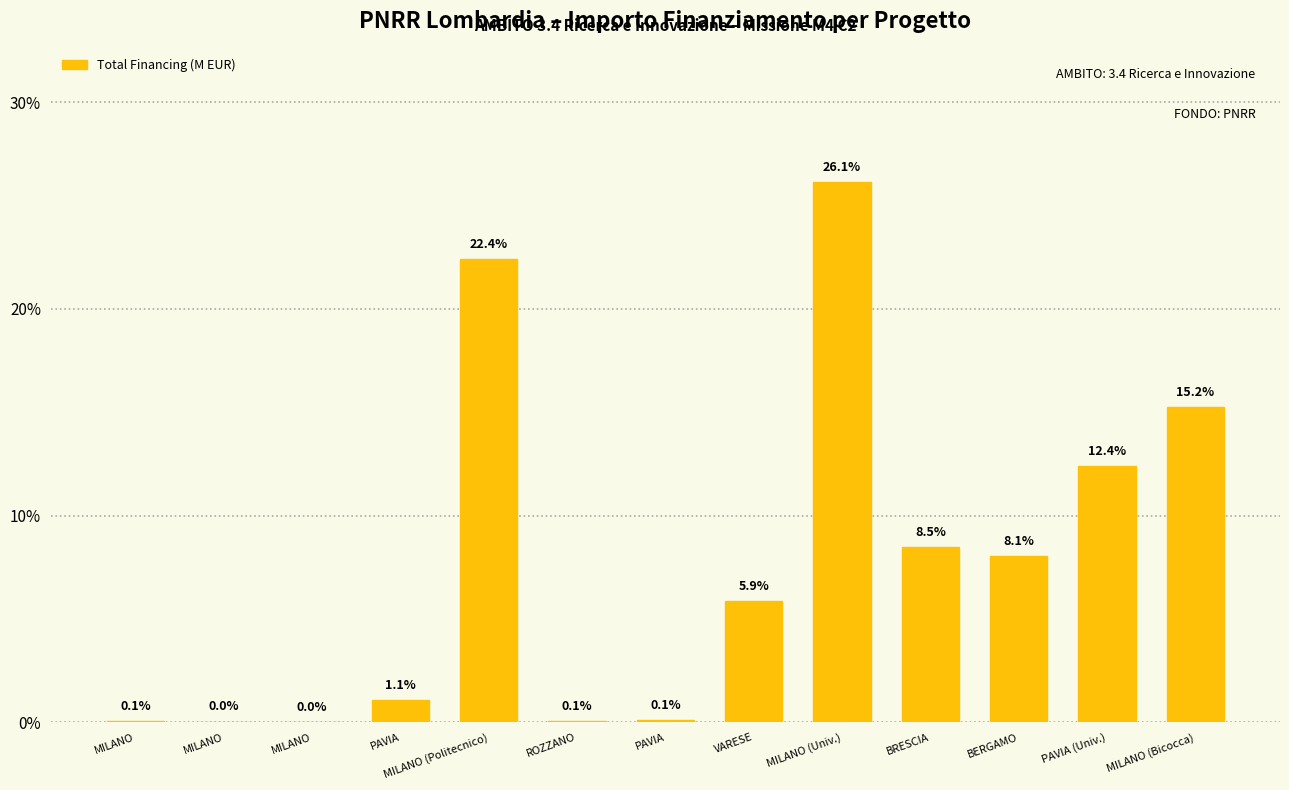

Rank the categories by value from highest to lowest.

MILANO (Univ.), MILANO (Politecnico), MILANO (Bicocca), PAVIA (Univ.), BRESCIA, BERGAMO, VARESE, PAVIA, PAVIA, ROZZANO, MILANO, MILANO, MILANO